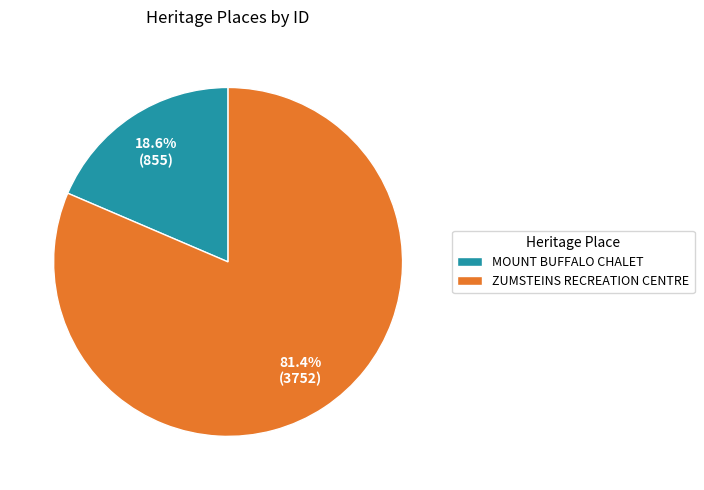

Rank the categories by value from lowest to highest.

MOUNT BUFFALO CHALET, ZUMSTEINS RECREATION CENTRE